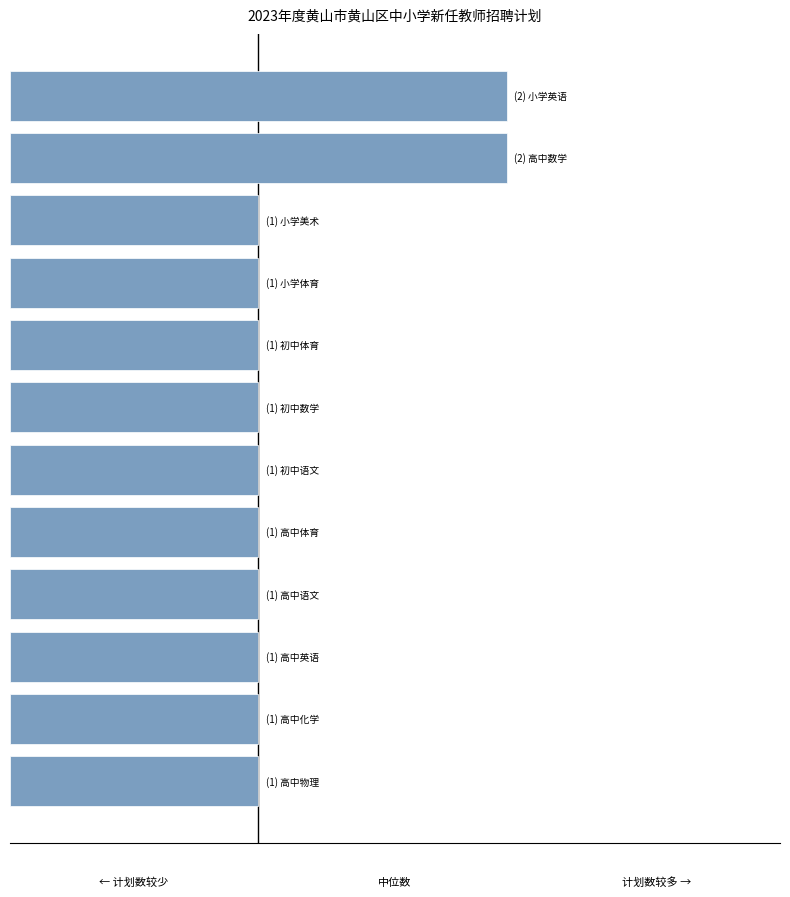

How many bars are there in total?

12